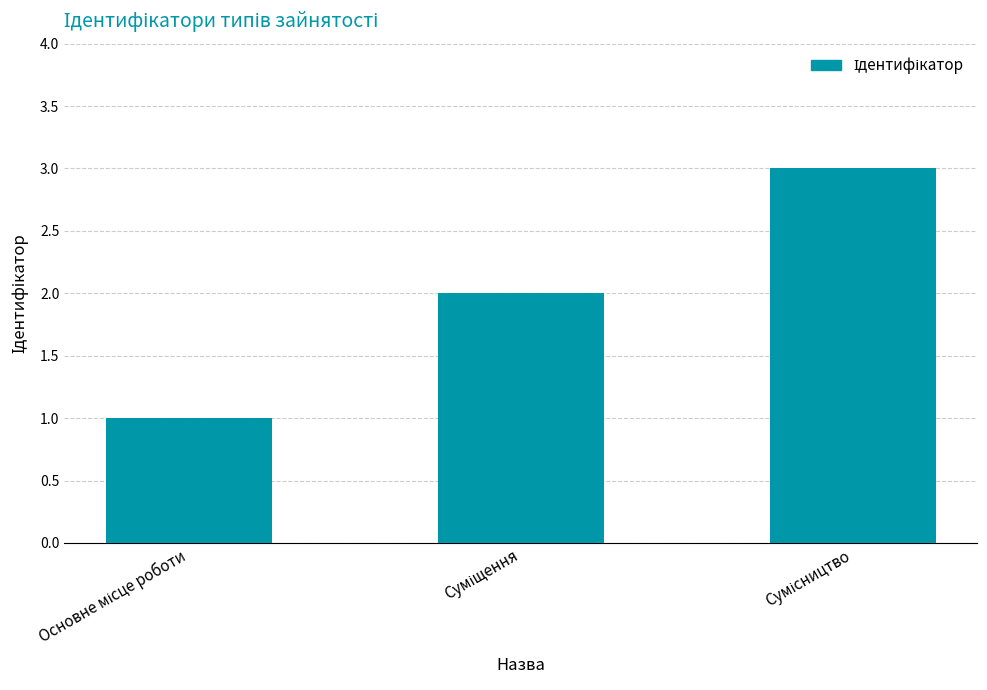

What is the maximum value shown in the chart?

3